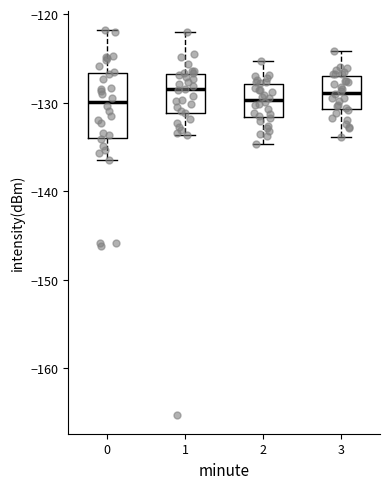

Comparing the boxes themselves (not the whiskers), which one is the tallest?

0